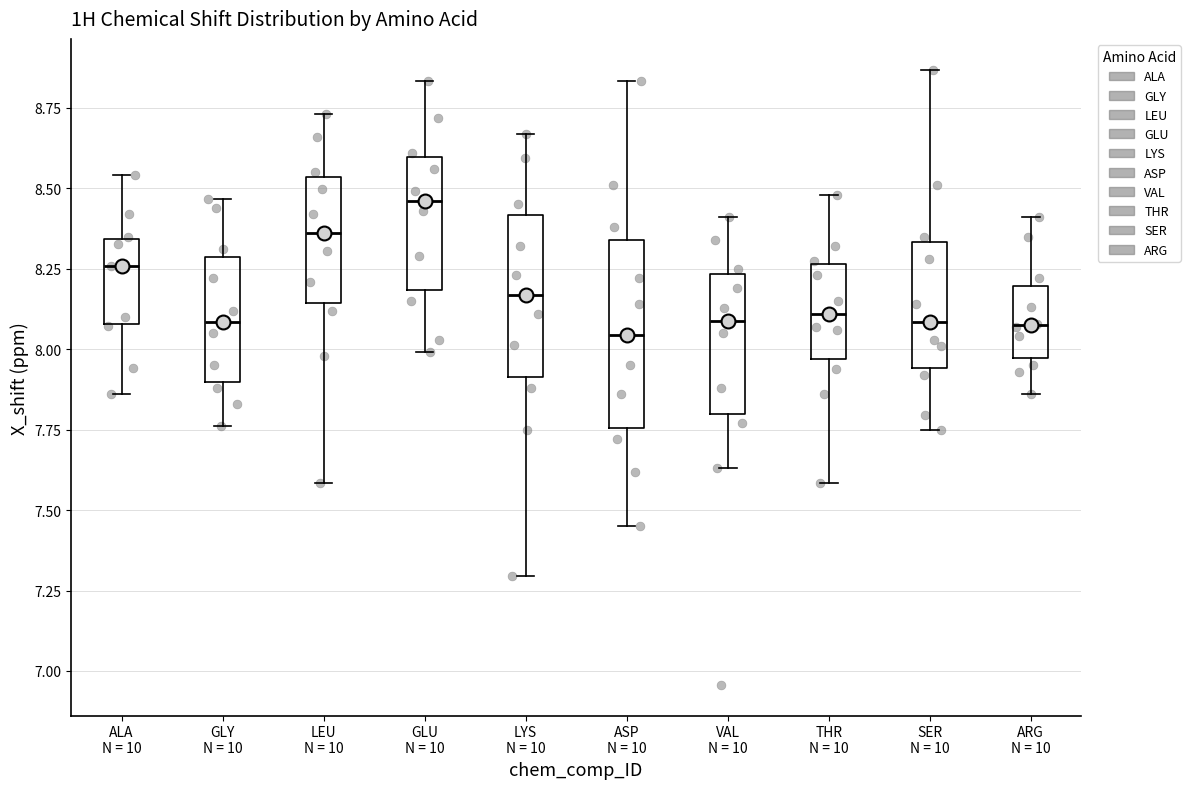

Comparing the boxes themselves (not the whiskers), which one is the tallest?

ASP N = 10